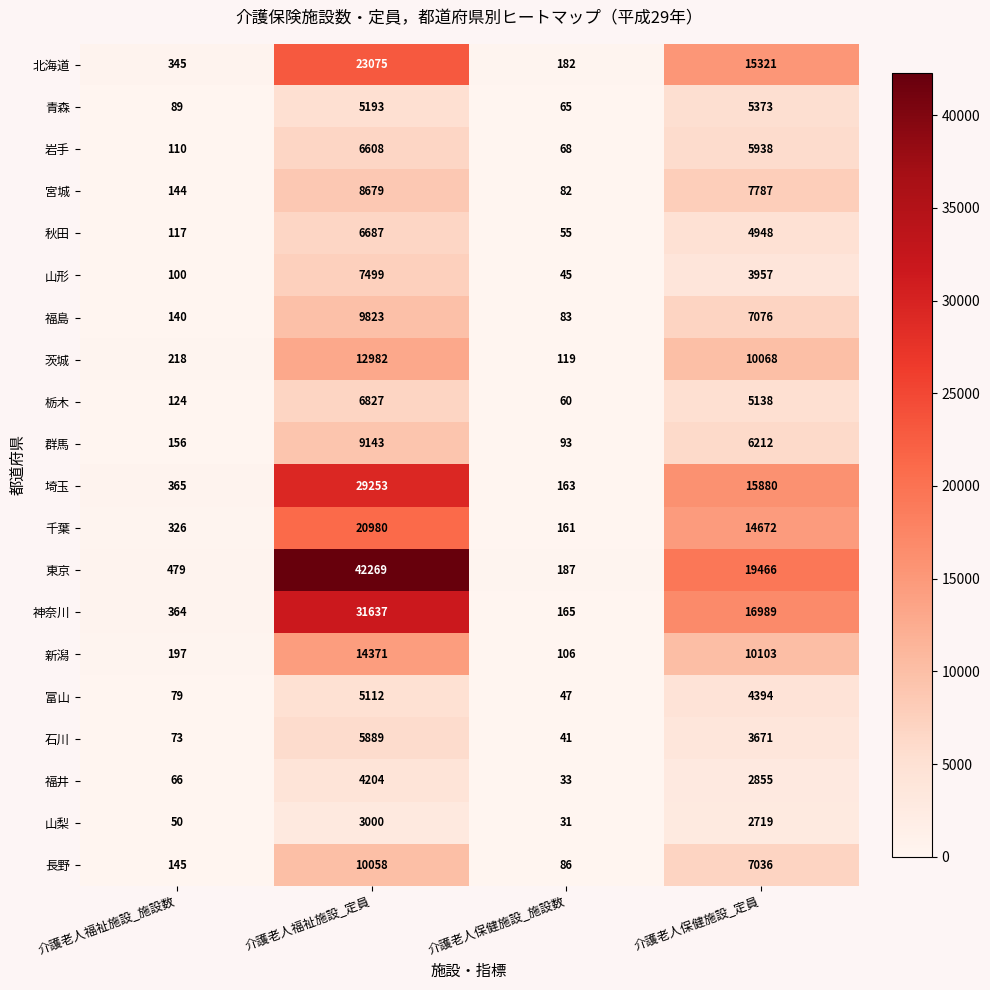

What is the sum of the 茨城 values at 介護老人福祉施設_定員 and 介護老人保健施設_定員?

23050